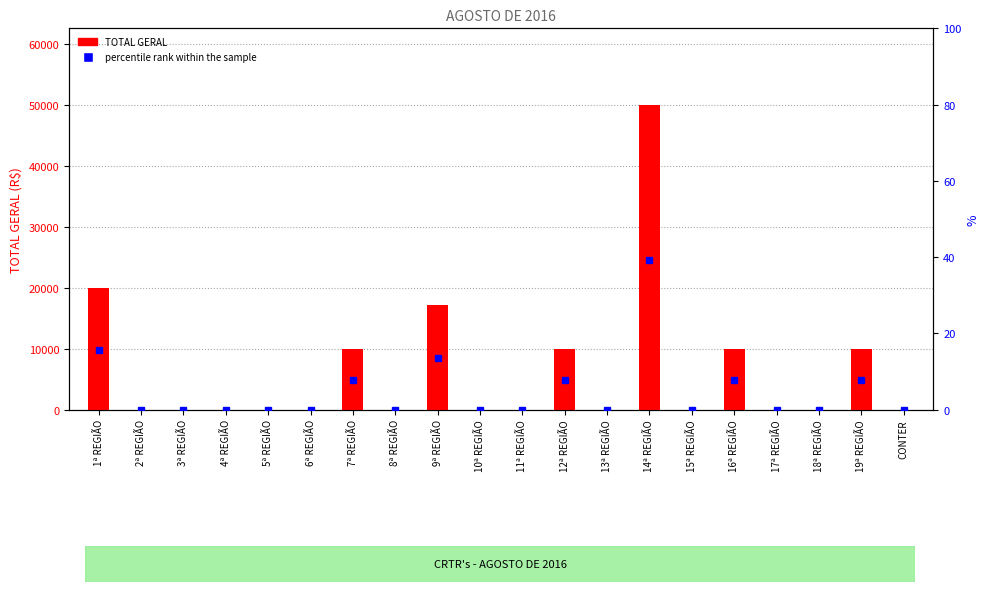

Which category has the lowest value across all series?

2ª REGIÃO